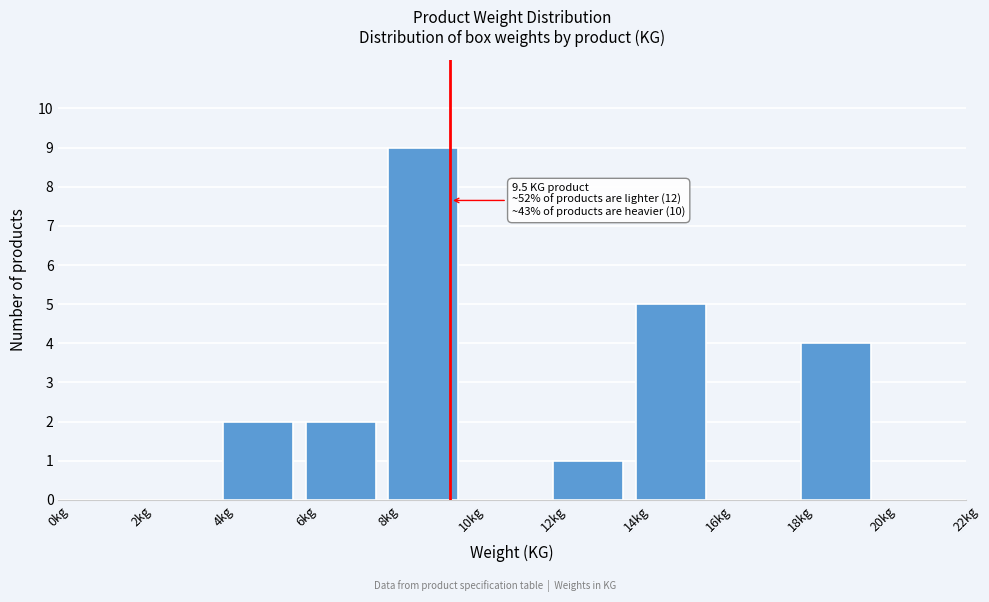

Which range on the x-axis has the tallest bar?

8 to 10